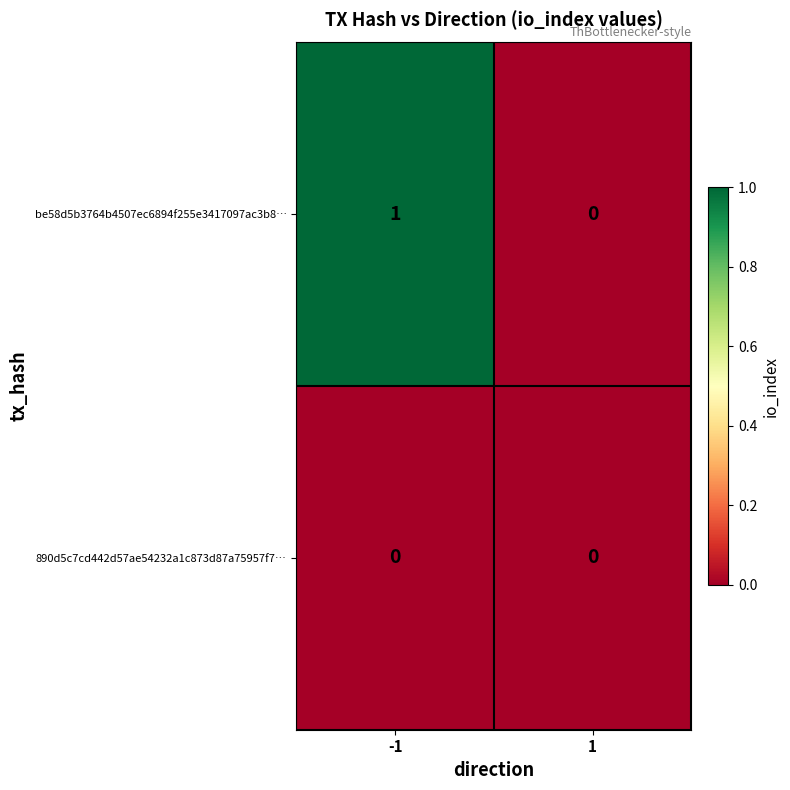

Reading left to right, list all the values displayed in this chart.

be58d5b3764b4507ec6894f255e3417097ac3b8…: -1=1	1=0
890d5c7cd442d57ae54232a1c873d87a75957f7…: -1=0	1=0